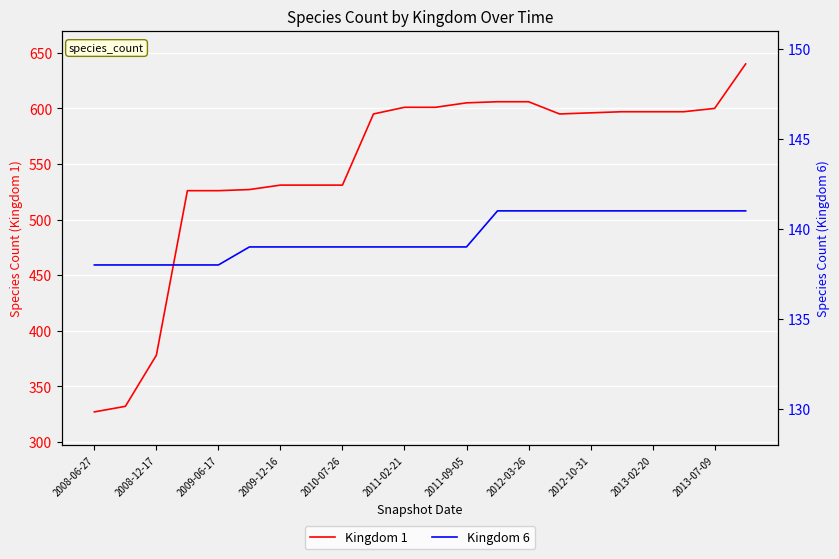

Reading left to right, transcribe all the data shown in this chart.

Kingdom 1: 327	332	378	526	526	527	531	531	531	595	601	601	605	606	606	595	596	597	597	597	600	640
Kingdom 6: 138	138	138	138	138	139	139	139	139	139	139	139	139	141	141	141	141	141	141	141	141	141